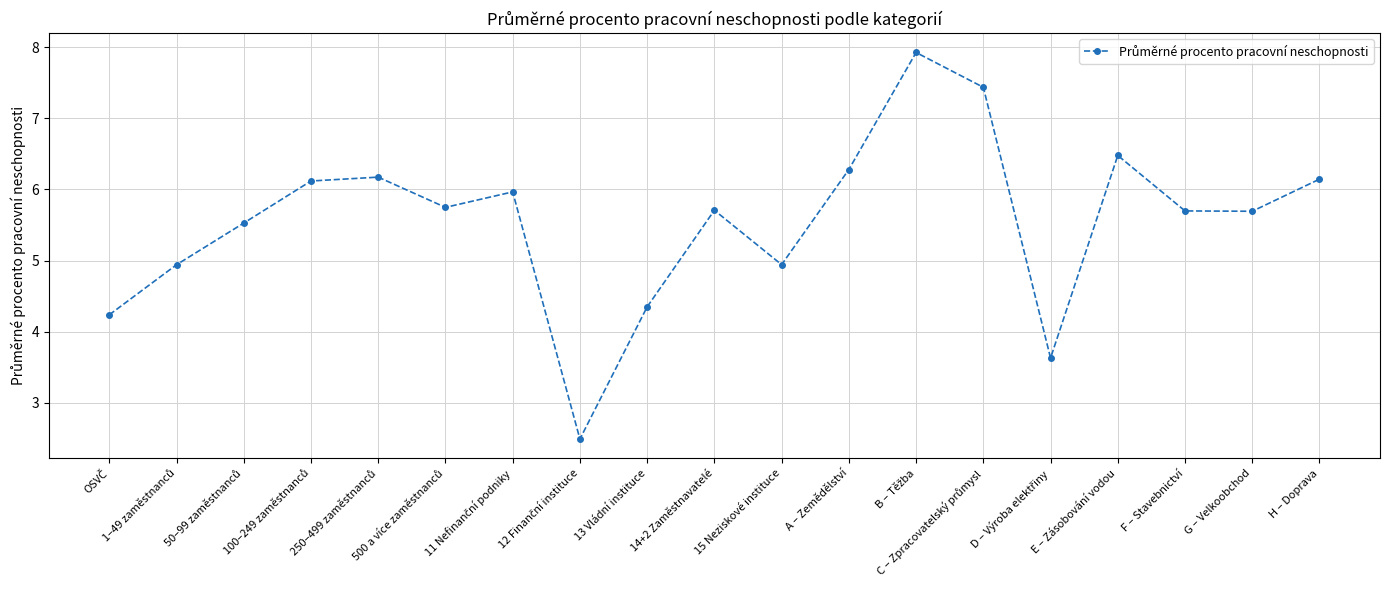

What is the value of the 8th point from the left?

2.5